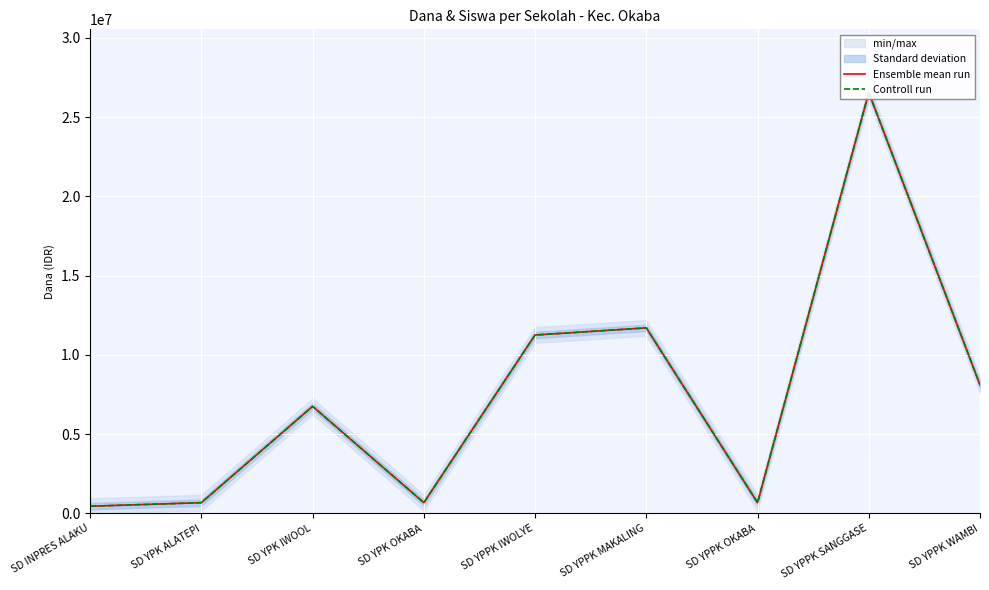

How many data points in Controll run are above 6750000?

4